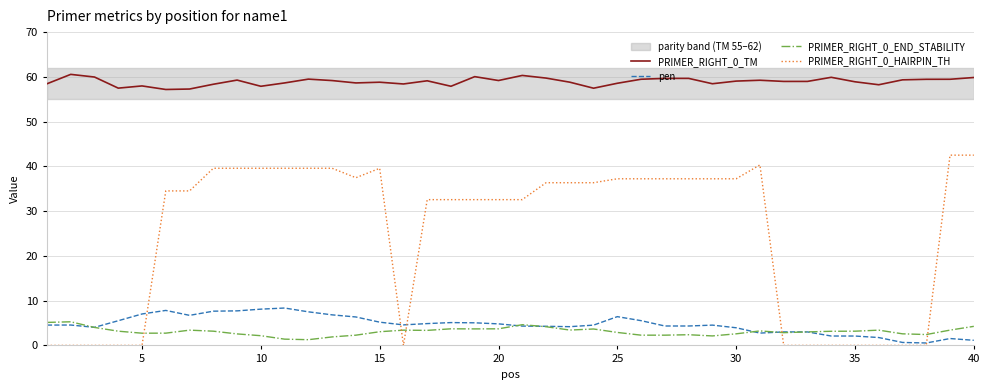

What is the lowest value of the PRIMER_RIGHT_0_TM series?

57.2